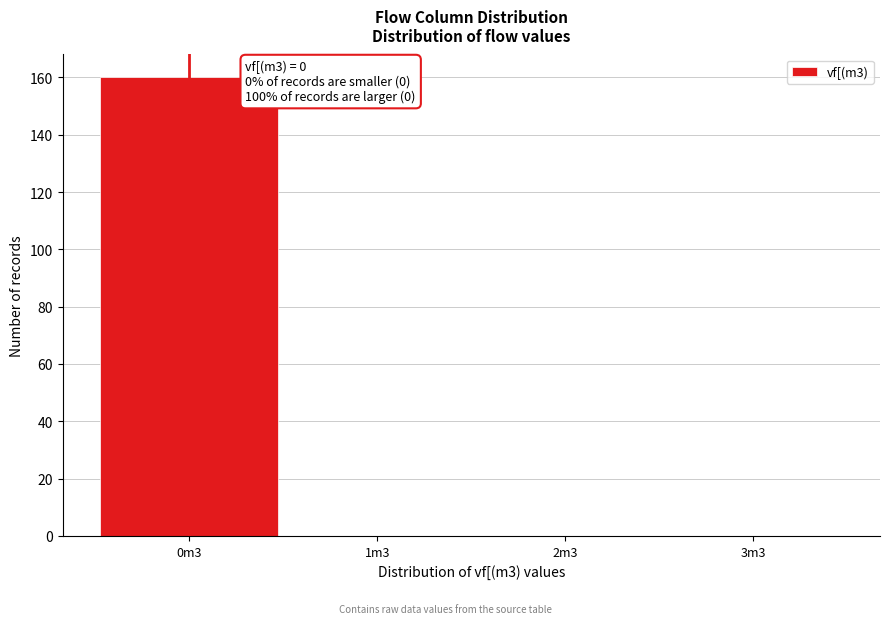

Reading left to right, transcribe all the data shown in this chart.

0m3=160	1m3=0	2m3=0	3m3=0